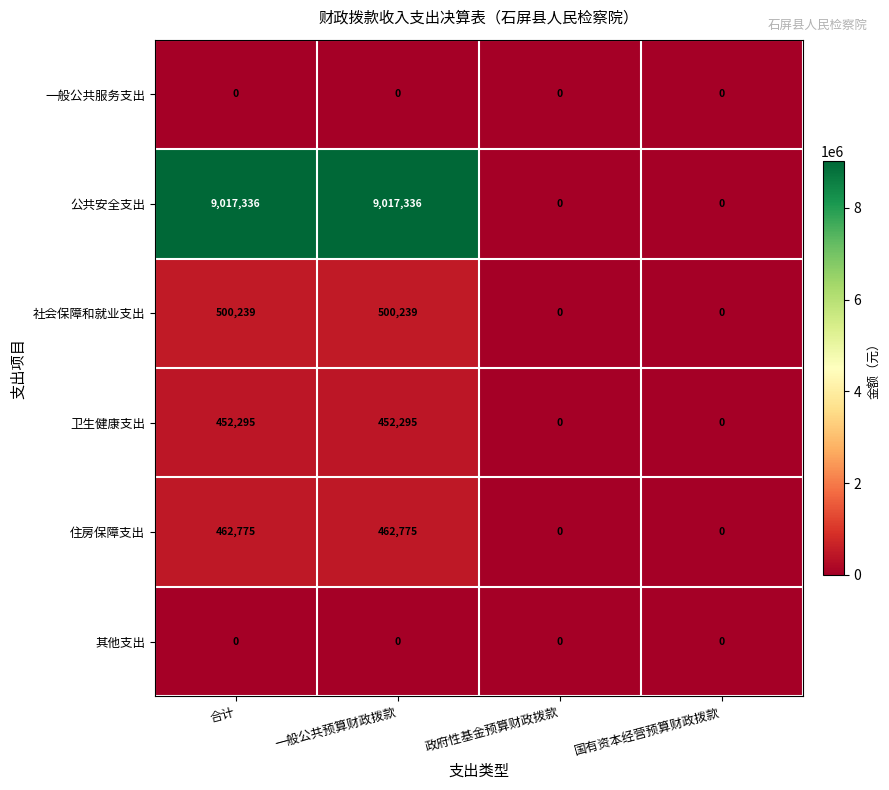

Which series has the widest spread of values?

公共安全支出